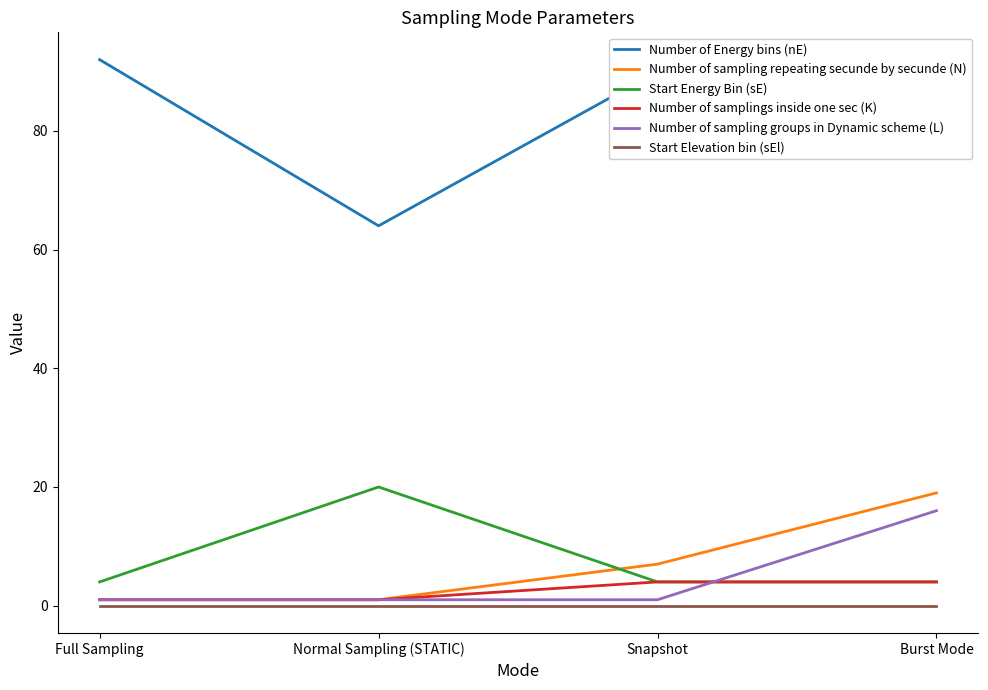

What is the difference between the maximum and minimum values in the Number of sampling repeating secunde by secunde (N) series?

18